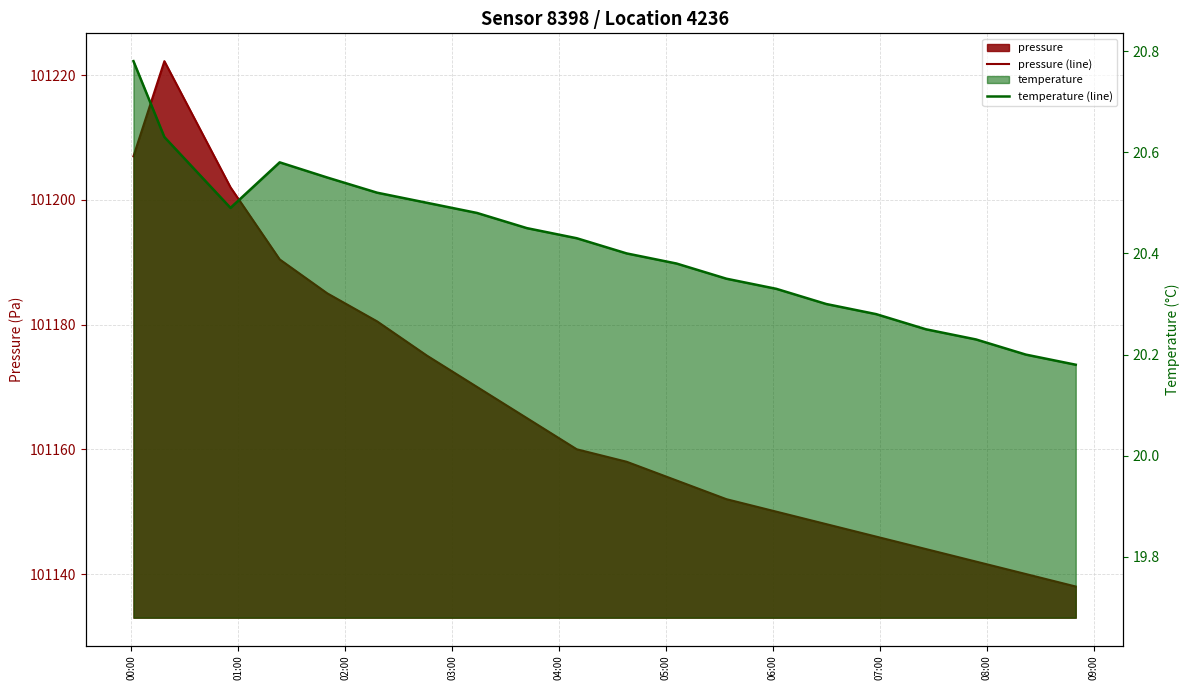

Reading left to right, what are all the values shown in this chart?

pressure (line): 101207.0	101222.2	101202.0	101190.4	101185.0	101180.5	101175.0	101170.0	101165.0	101160.0	101158.0	101155.0	101152.0	101150.0	101148.0	101146.0	101144.0	101142.0	101140.0	101138.0
temperature (line): 20.8	20.6	20.5	20.6	20.6	20.5	20.5	20.5	20.4	20.4	20.4	20.4	20.4	20.3	20.3	20.3	20.2	20.2	20.2	20.2